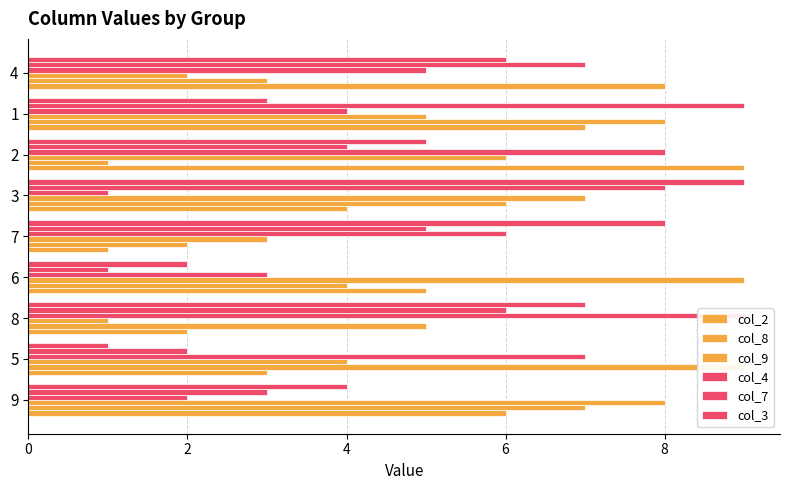

At which category does the chart reach its peak across all series?

2